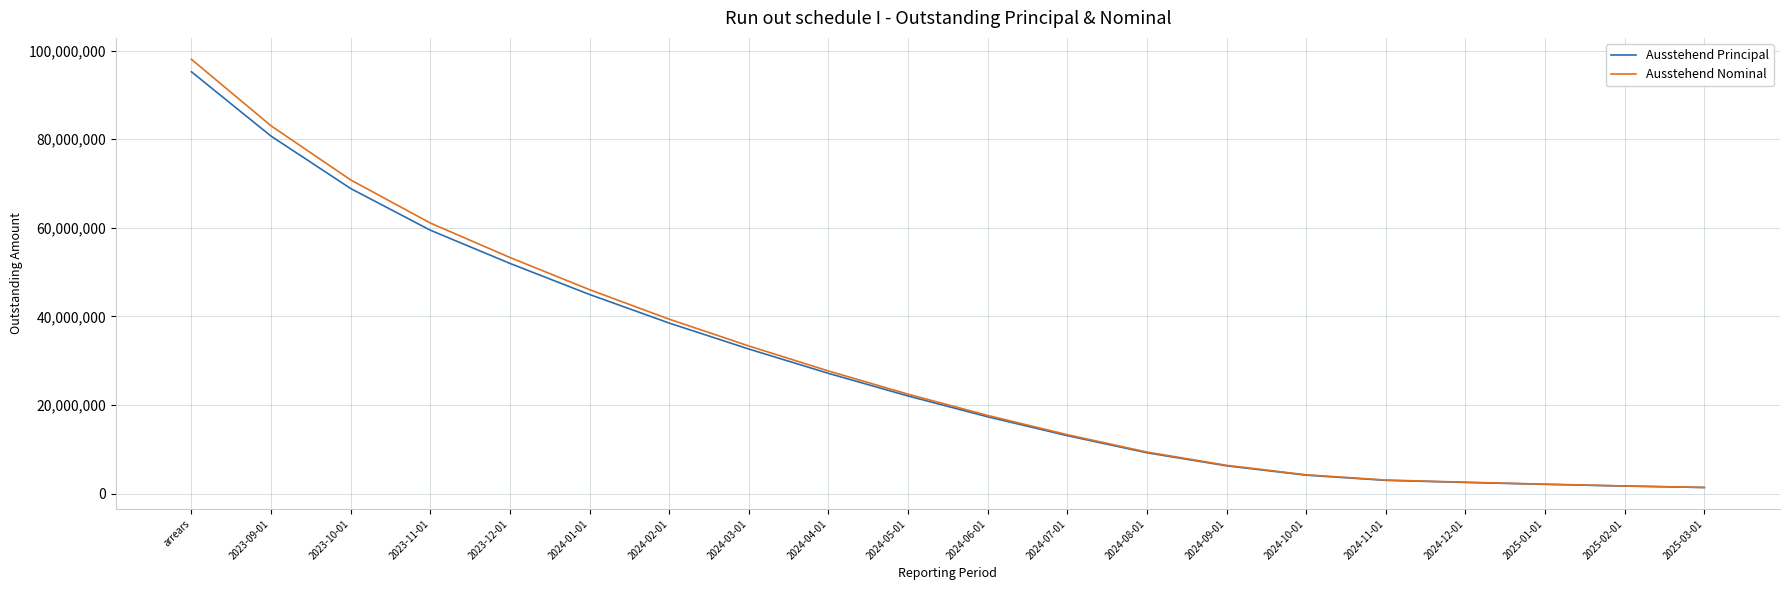

True or false: Ausstehend Principal has a value of 20259657.3 at 2024-07-01.

False